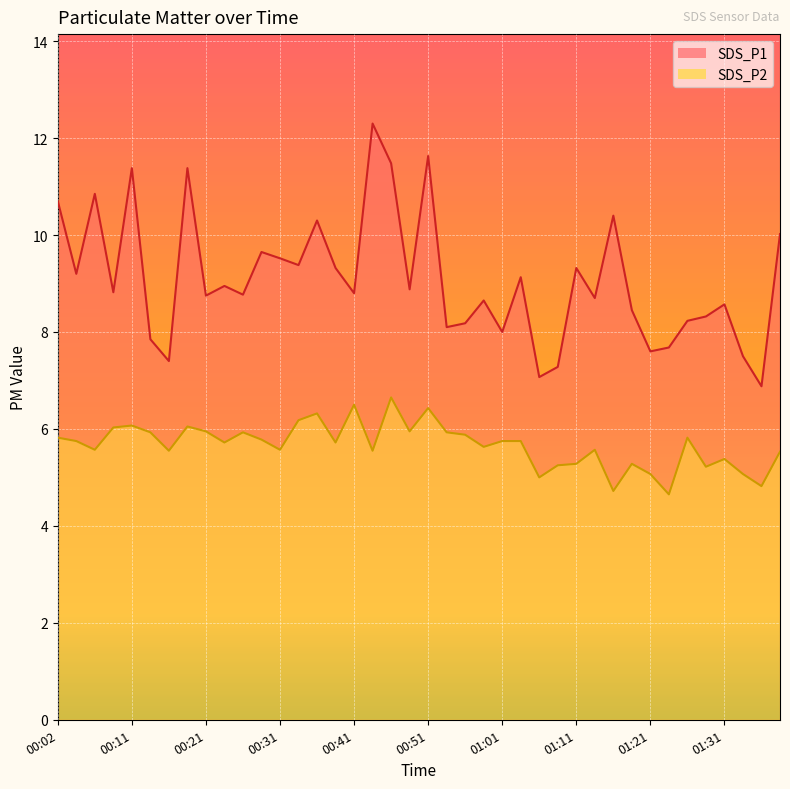

The value of SDS_P2 at 01:33 is 5.1. True or false?

True